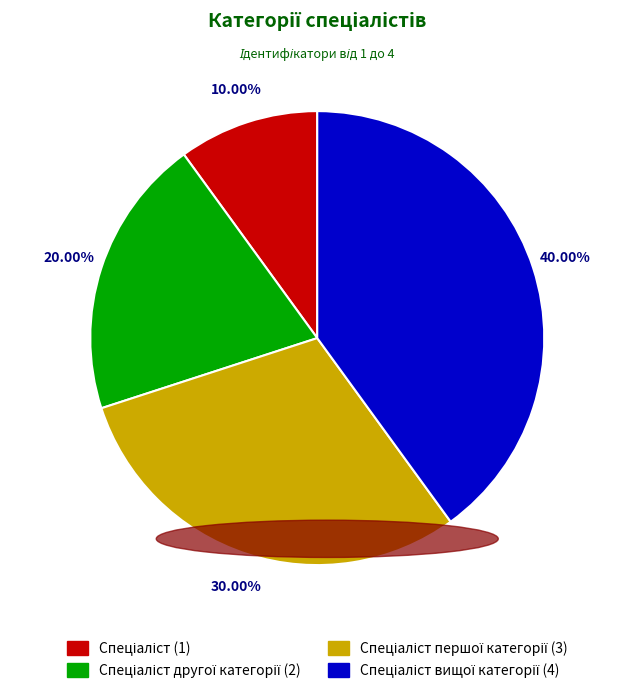

Is there a majority slice in this chart?

No